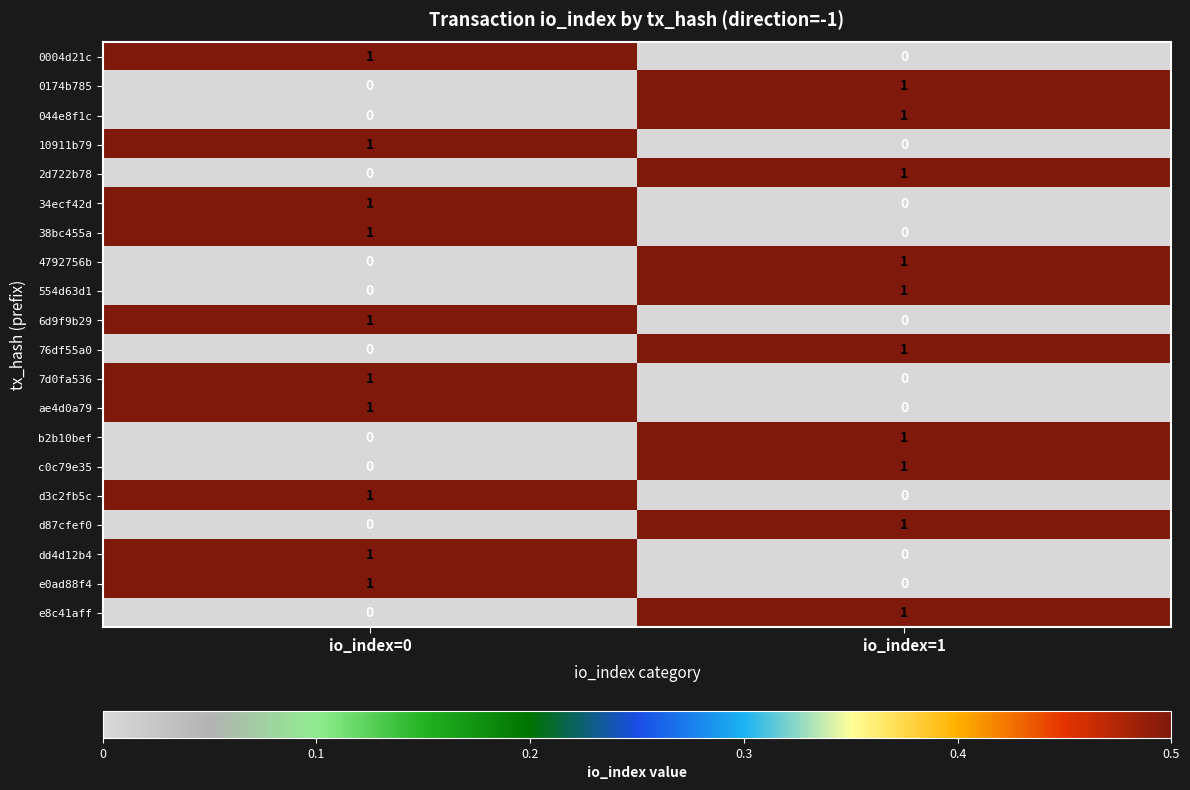

The value of 6d9f9b29 at io_index=1 is -1. True or false?

False